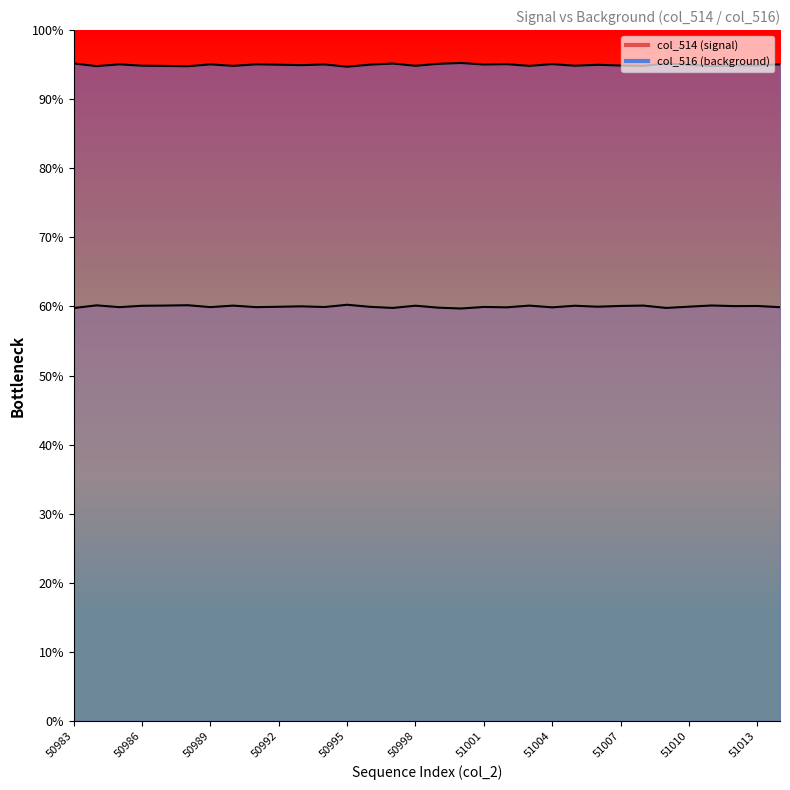

True or false: col_514 has a value of 44215.5 at 50996.

False